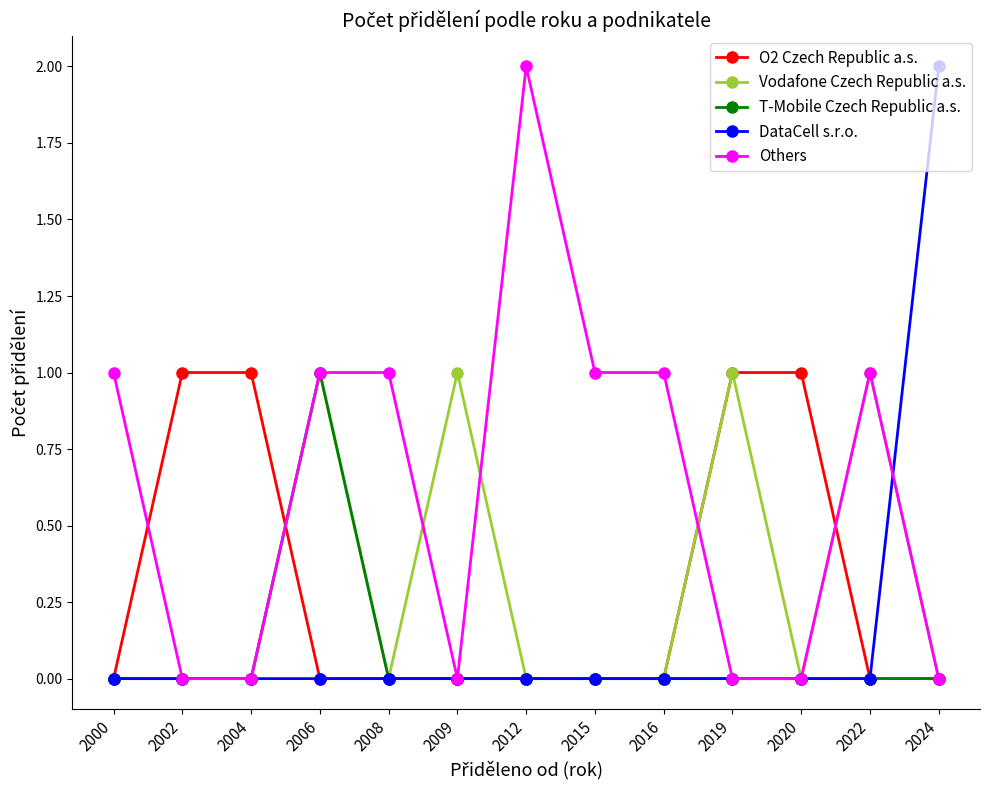

True or false: Others has a value of 0 at 2024.

True